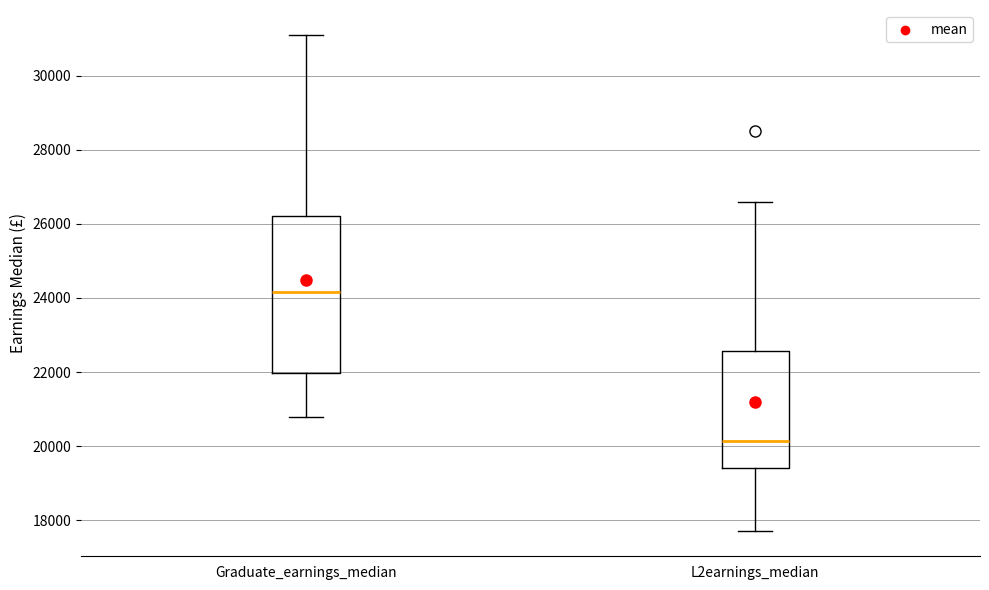

Reading left to right, transcribe this box plot: for each box, give where its median line is, the range the box spans, and where its two whiskers end, as read against the y-axis. The values are not printed on the chart, so give them approximately, as read against the axis.

Graduate_earnings_median: median 24200, box 22000 to 26200, whiskers 20800 to 31200
L2earnings_median: median 20200, box 19400 to 22600, whiskers 17800 to 26600